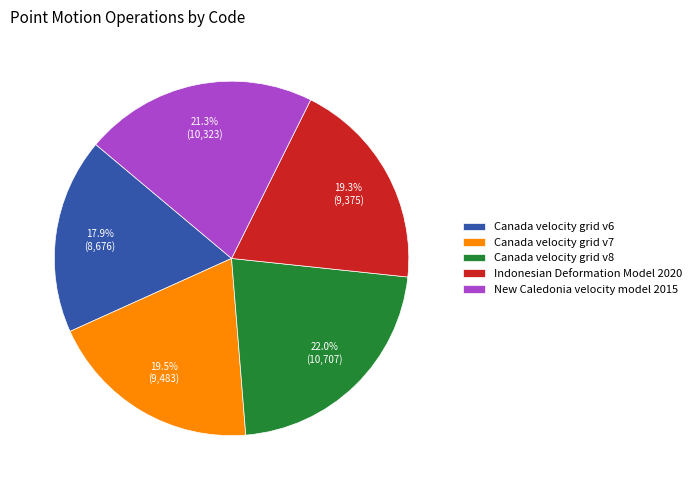

To the nearest percent, what is the average slice percentage?

20%